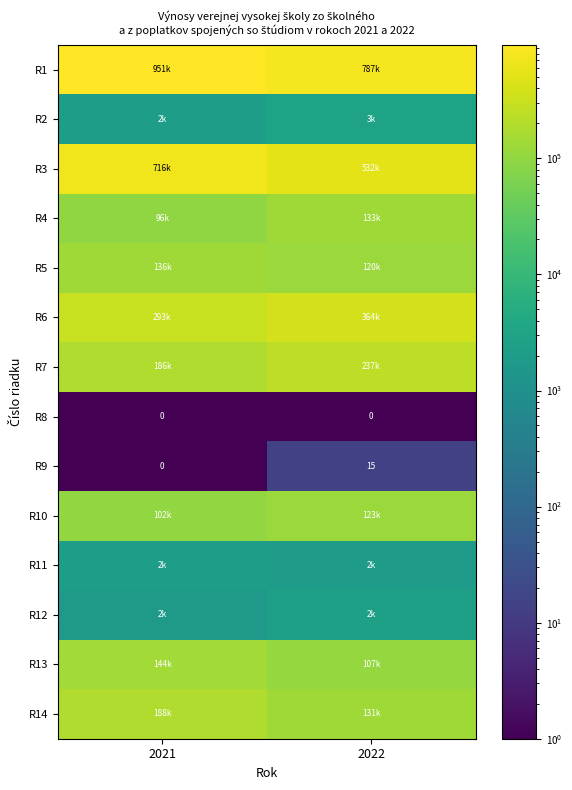

At which label is R12 closest to 2078?

2021